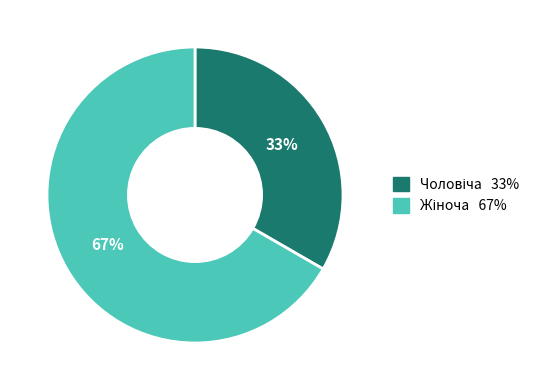

To the nearest percent, what is the average slice percentage?

50%